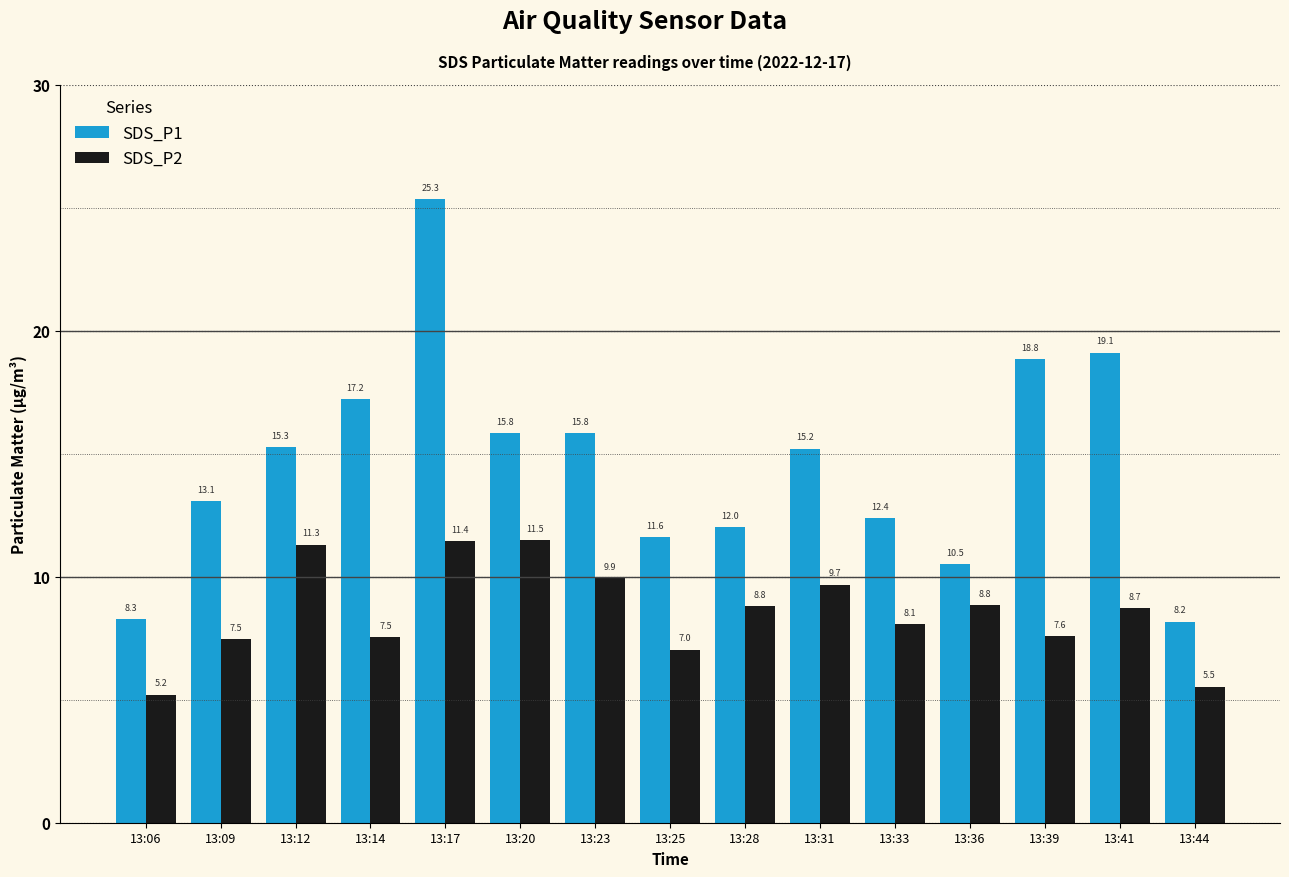

At which label does SDS_P2 reach its peak?

13:20